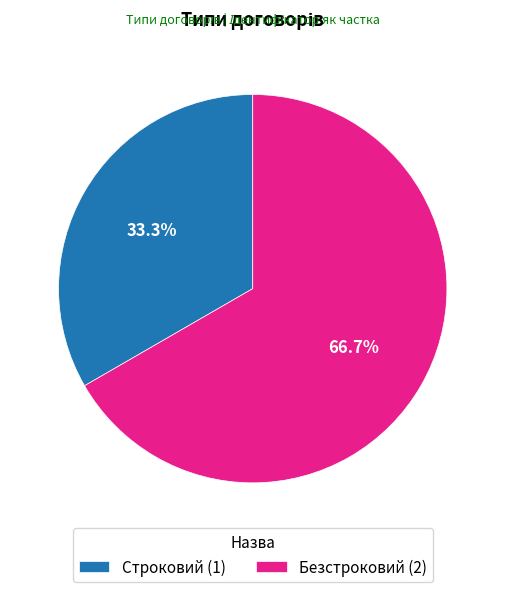

To the nearest percent, what portion does Строковий represent?

33%